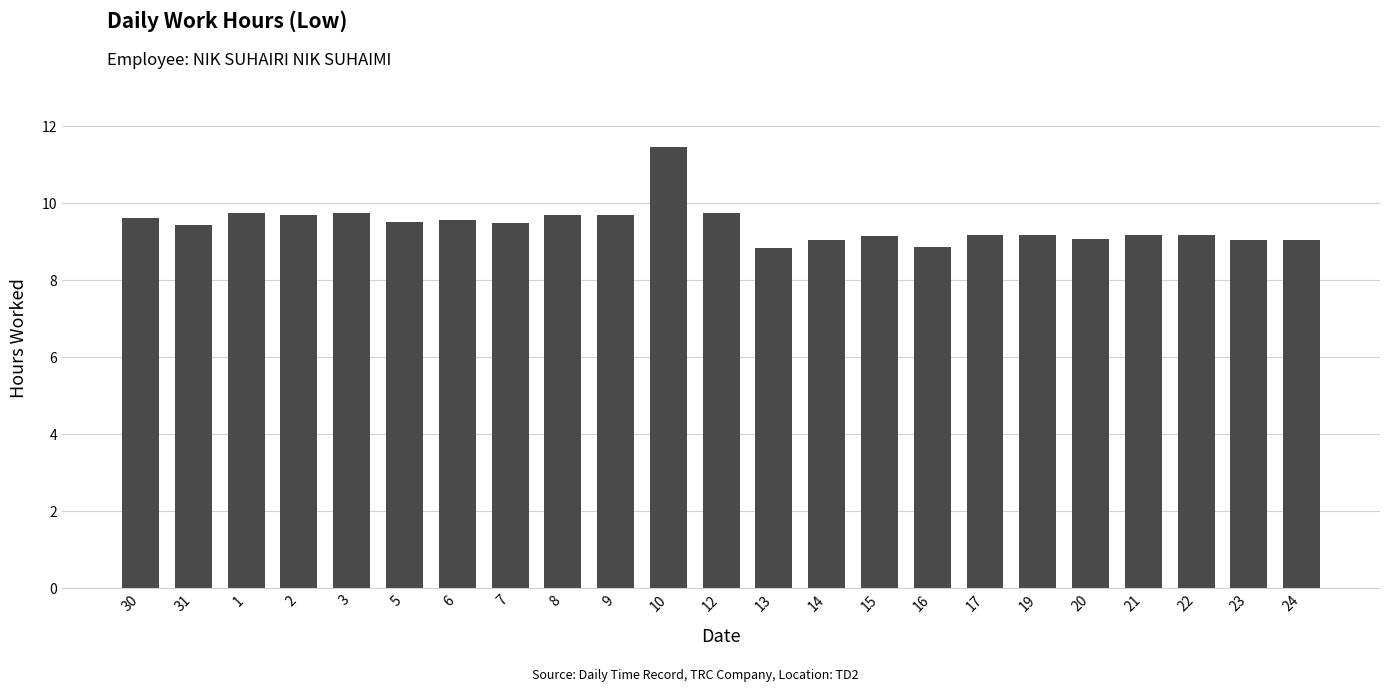

The chart shows a value of 14.4 at 13. True or false?

False